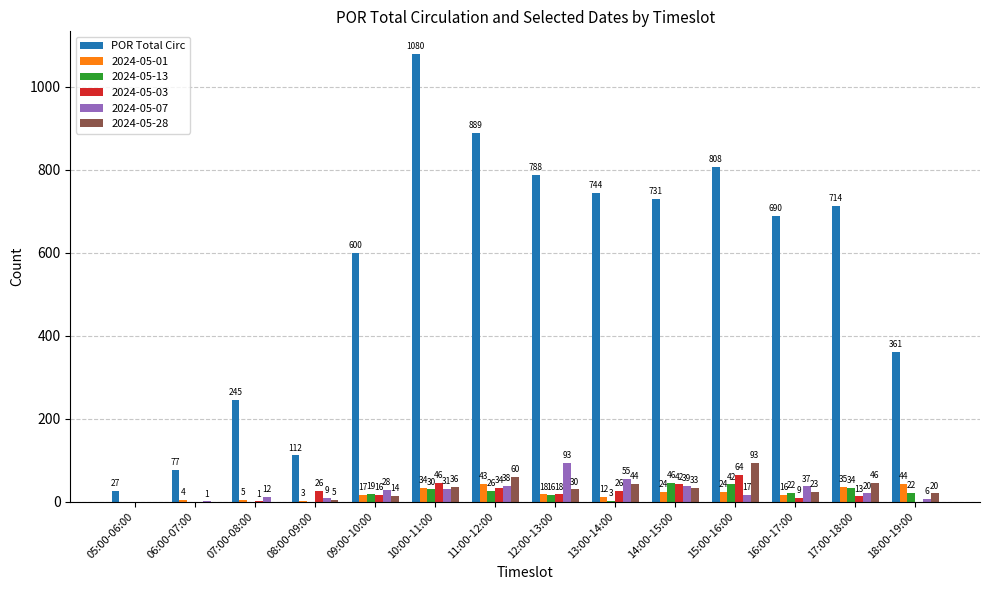

The value of 2024-05-28 at 13:00-14:00 is 44. True or false?

True